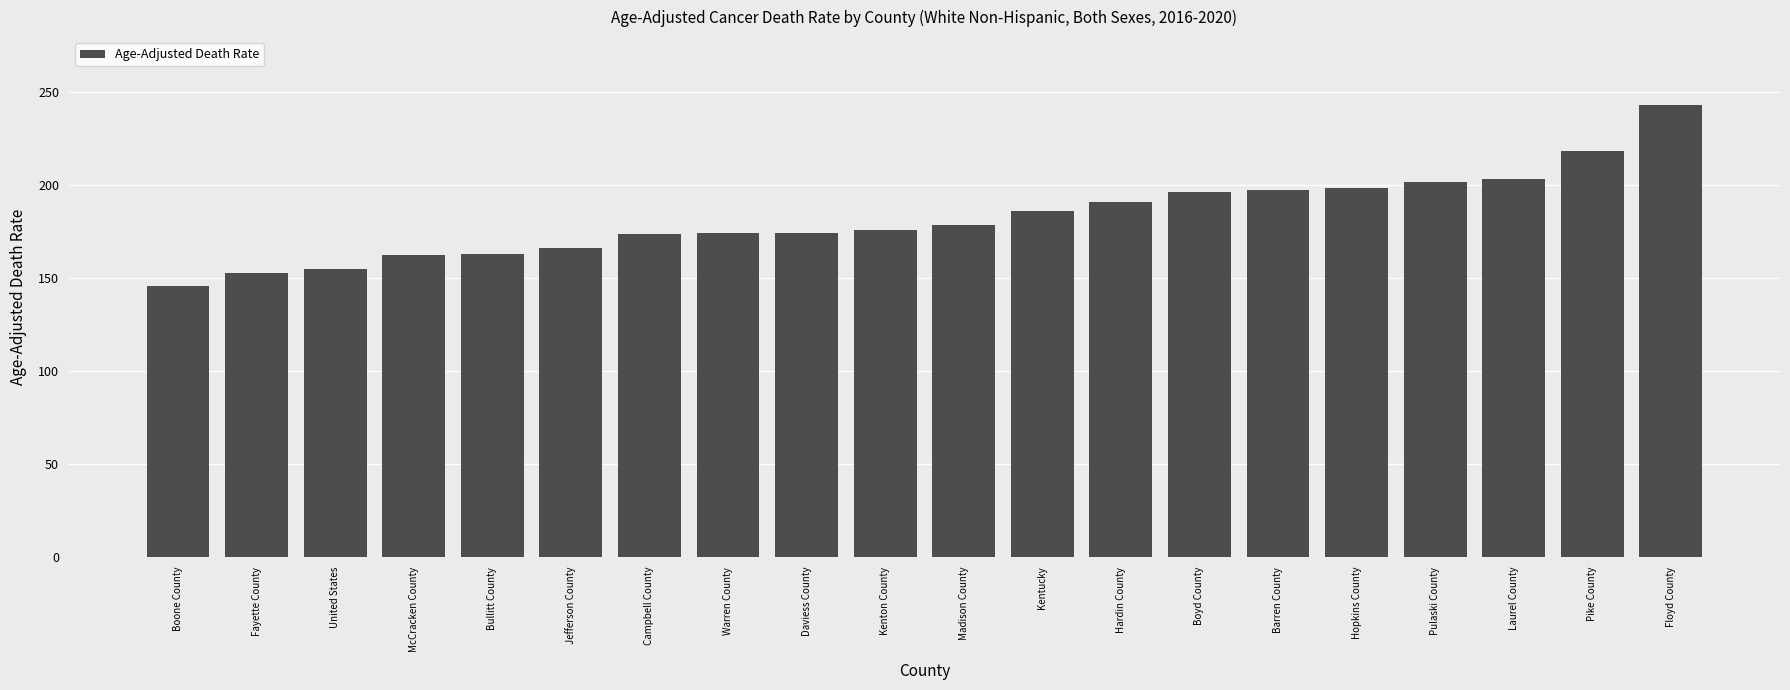

What position from the right is Fayette County?

19